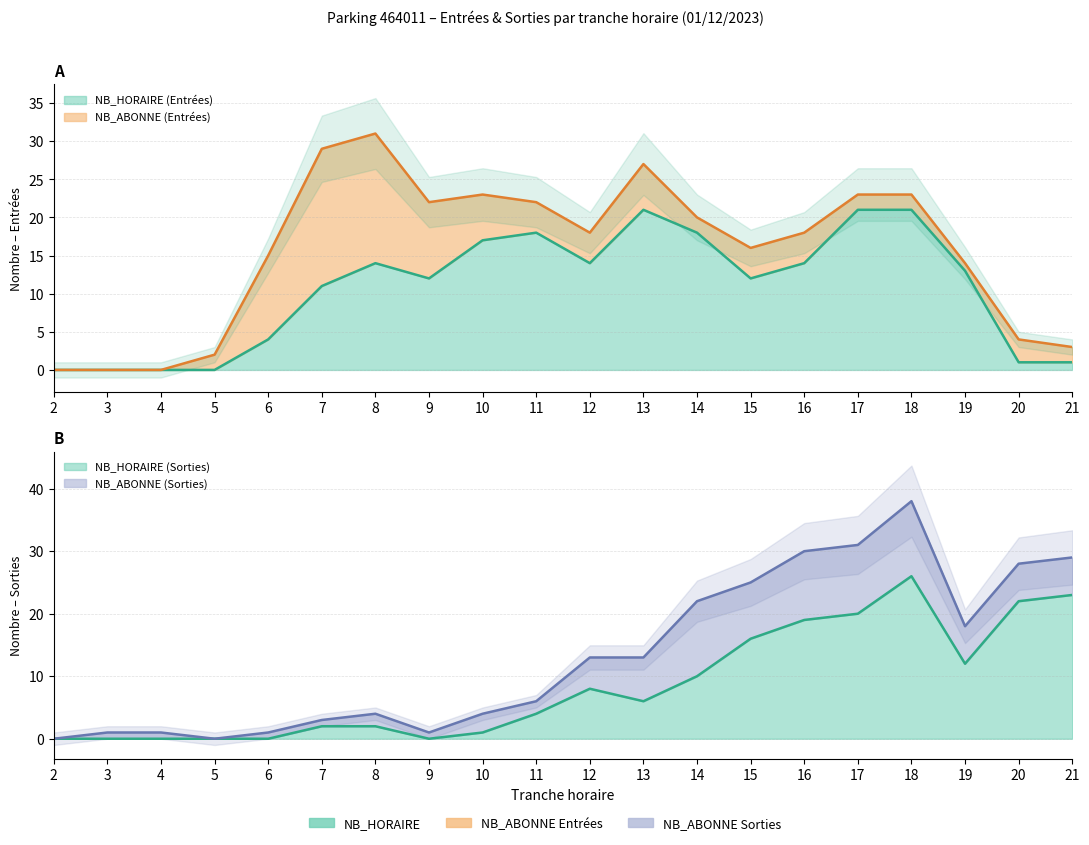

Which series has the largest total across all categories?

NB_HORAIRE_ENTREES